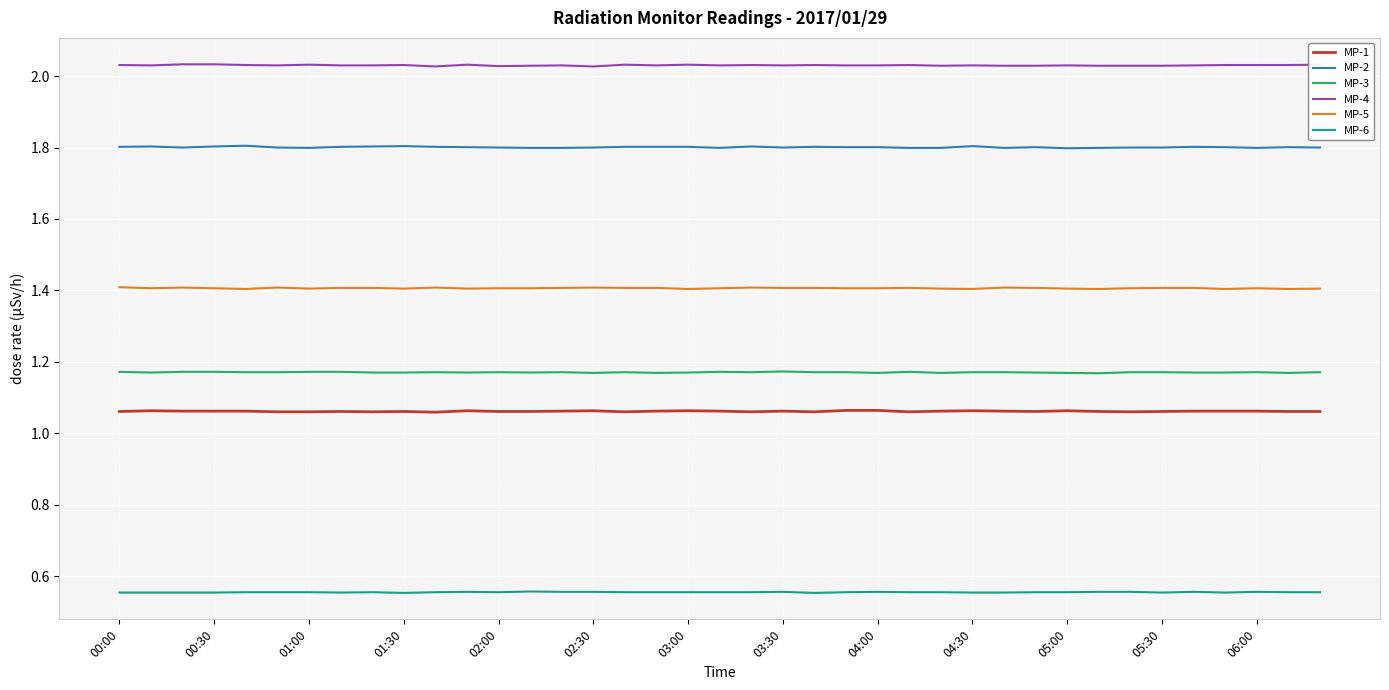

Which series has the largest total across all categories?

MP-4